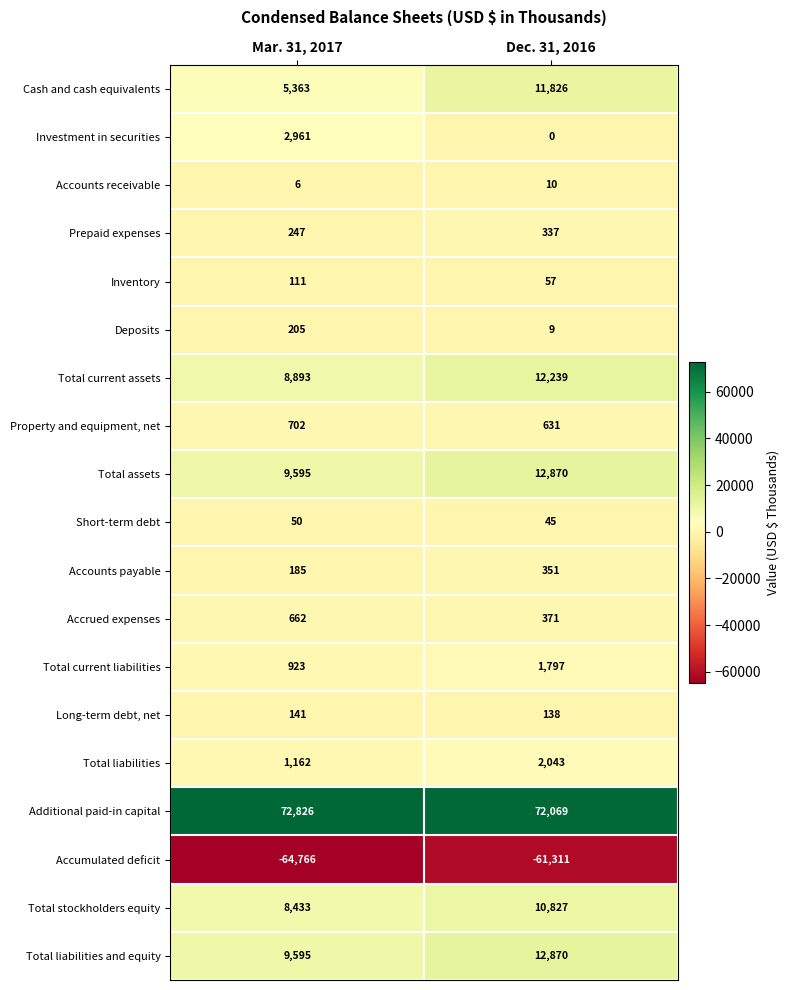

At which category does the chart reach its peak across all series?

Mar. 31, 2017